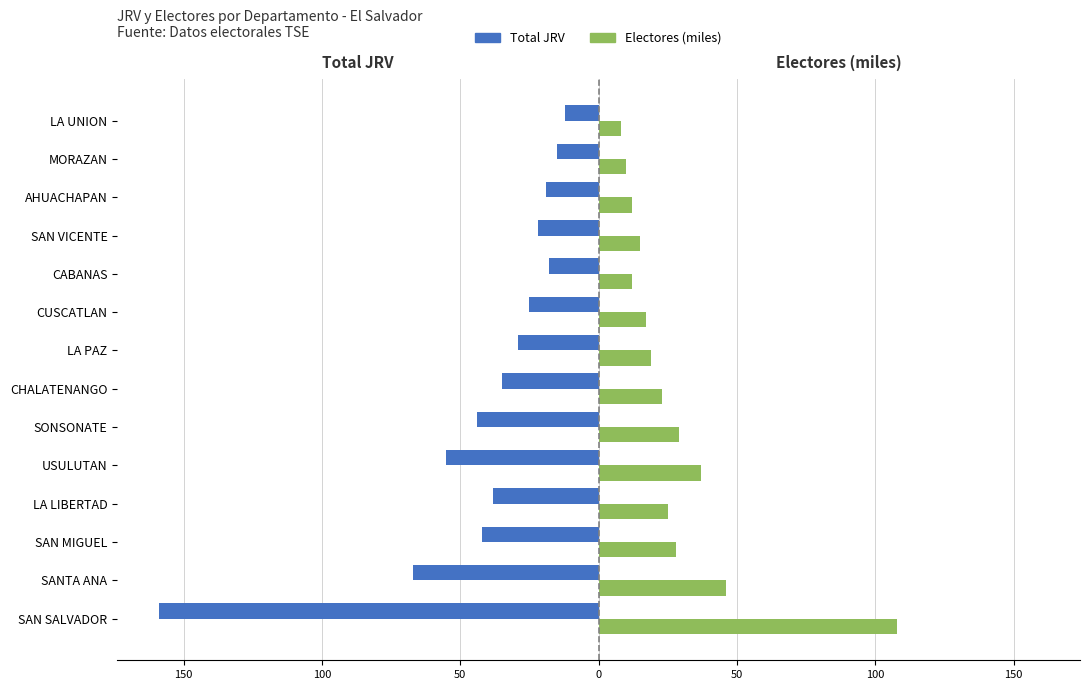

What are all the series names shown in the legend?

Total JRV, Electores (miles)